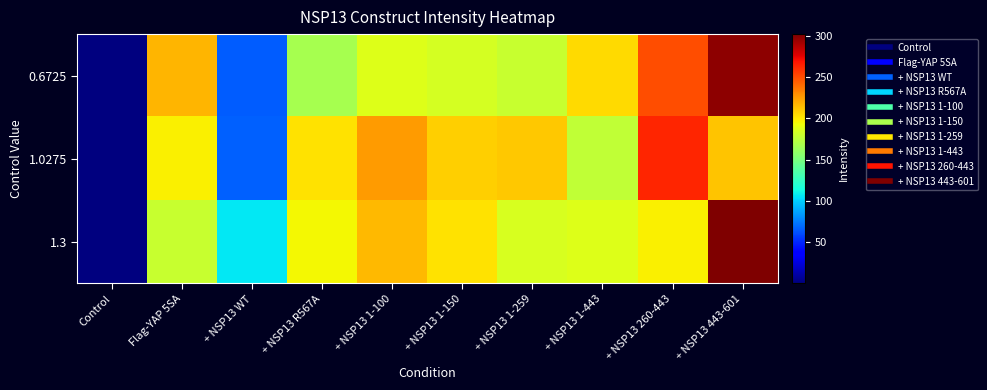

Reading left to right, transcribe all the data shown in this chart.

0.6725: Control=0.7	Flag-YAP 5SA=216.3	+ NSP13 WT=65.5	+ NSP13 R567A=166.8	+ NSP13 1-100=187.5	+ NSP13 1-150=183.6	+ NSP13 1-259=179.4	+ NSP13 1-443=204.4	+ NSP13 260-443=249.3	+ NSP13 443-601=297.3
1.0275: Control=1.0	Flag-YAP 5SA=197.5	+ NSP13 WT=66.7	+ NSP13 R567A=202.4	+ NSP13 1-100=225.1	+ NSP13 1-150=208.0	+ NSP13 1-259=210.4	+ NSP13 1-443=176.3	+ NSP13 260-443=262.8	+ NSP13 443-601=212.5
1.3: Control=1.3	Flag-YAP 5SA=179.0	+ NSP13 WT=107.1	+ NSP13 R567A=195.7	+ NSP13 1-100=215.3	+ NSP13 1-150=202.3	+ NSP13 1-259=185.1	+ NSP13 1-443=187.7	+ NSP13 260-443=198.4	+ NSP13 443-601=302.0